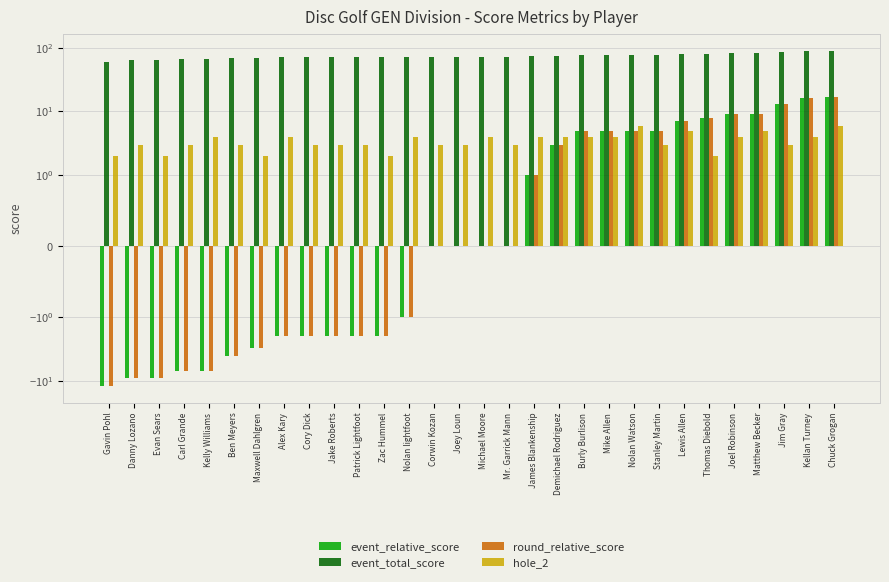

How many hole_2 values are between 3 and 4?

21